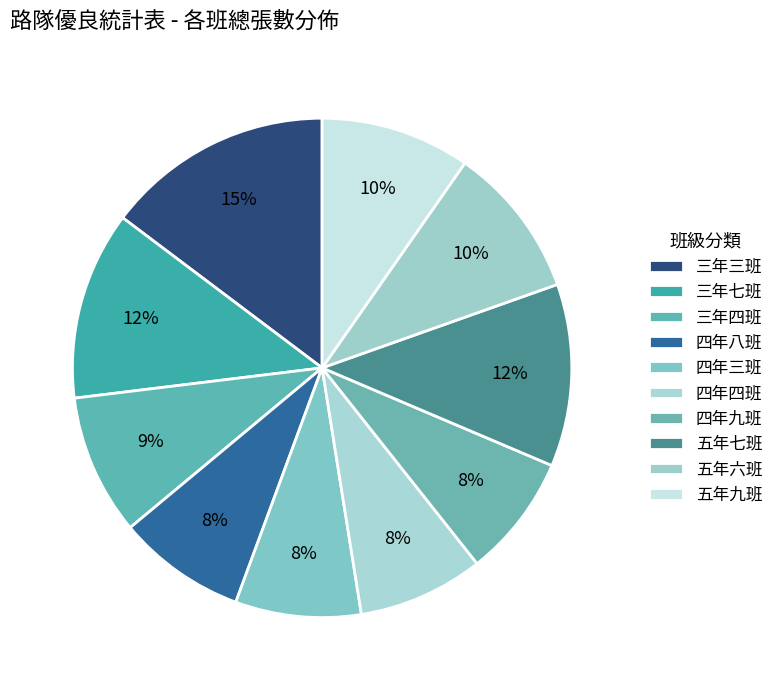

How many segments does this pie chart have?

10